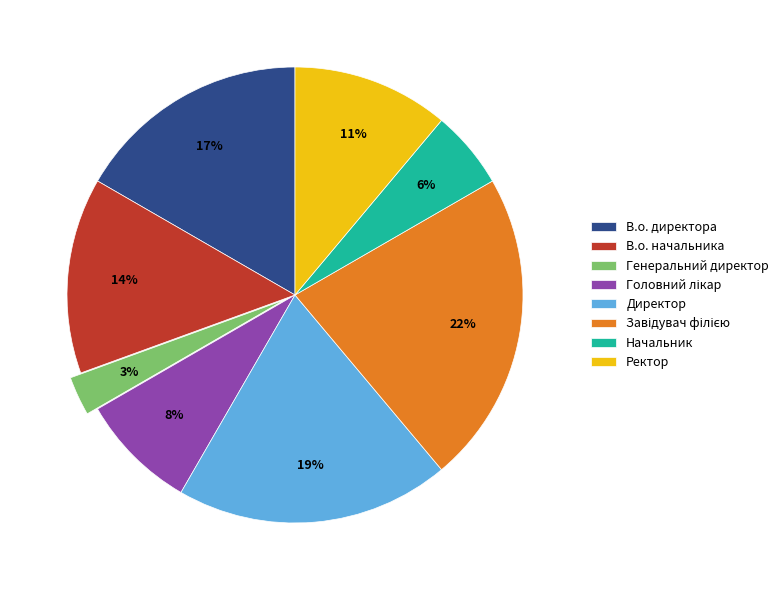

Is it true that Генеральний директор is 12% of the pie?

False